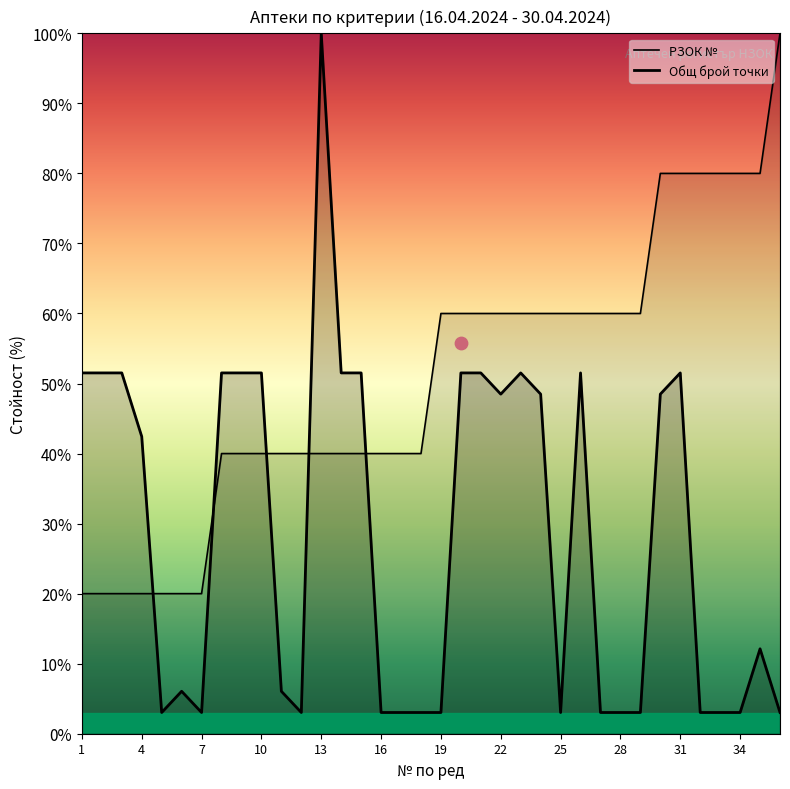

Which series has the largest Y range (max minus min)?

Общ брой точки